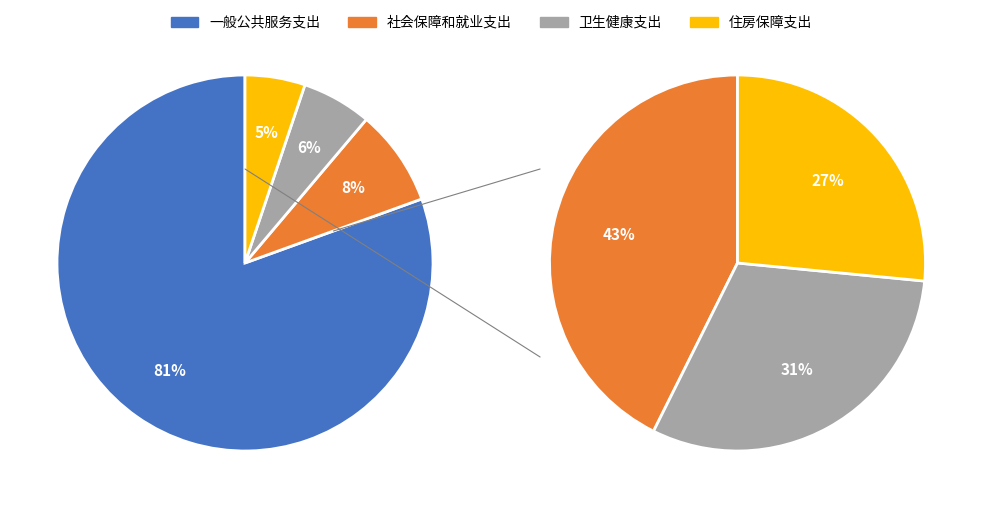

Which slice is the largest?

一般公共服务支出